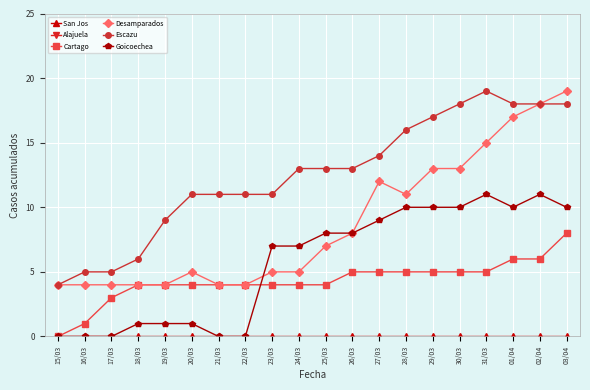

Reading right to left, list all the values displayed in this chart.

San Jos: 0	0	0	0	0	0	0	0	0	0	0	0	0	0	0	0	0	0	0	0
Alajuela: 75	74	74	74	74	73	73	72	71	71	71	70	69	67	67	66	66	65	62	61
Cartago: 8	6	6	5	5	5	5	5	5	4	4	4	4	4	4	4	4	3	1	0
Desamparados: 19	18	17	15	13	13	11	12	8	7	5	5	4	4	5	4	4	4	4	4
Escazu: 18	18	18	19	18	17	16	14	13	13	13	11	11	11	11	9	6	5	5	4
Goicoechea: 10	11	10	11	10	10	10	9	8	8	7	7	0	0	1	1	1	0	0	0